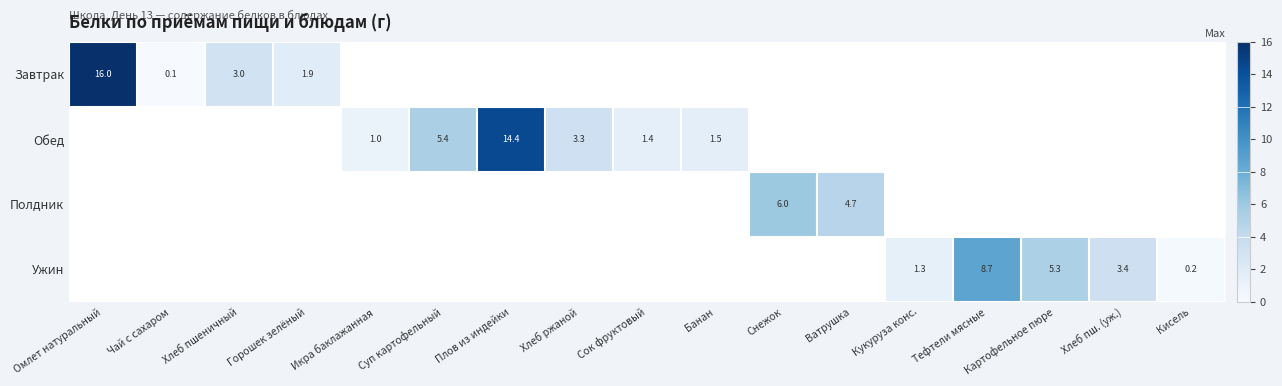

The Ужин series shows 0.2 at Кисель. True or false?

True